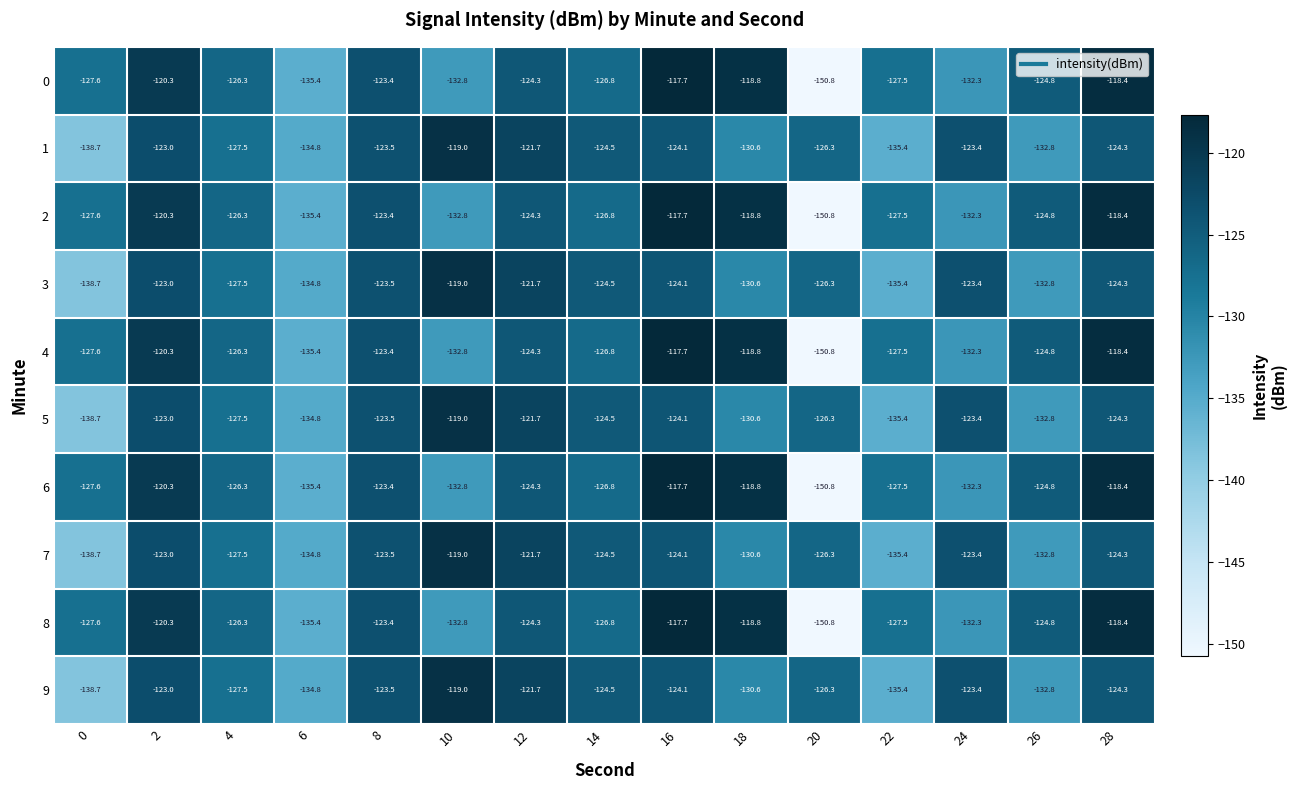

Read the 1 value at 18.

-130.6